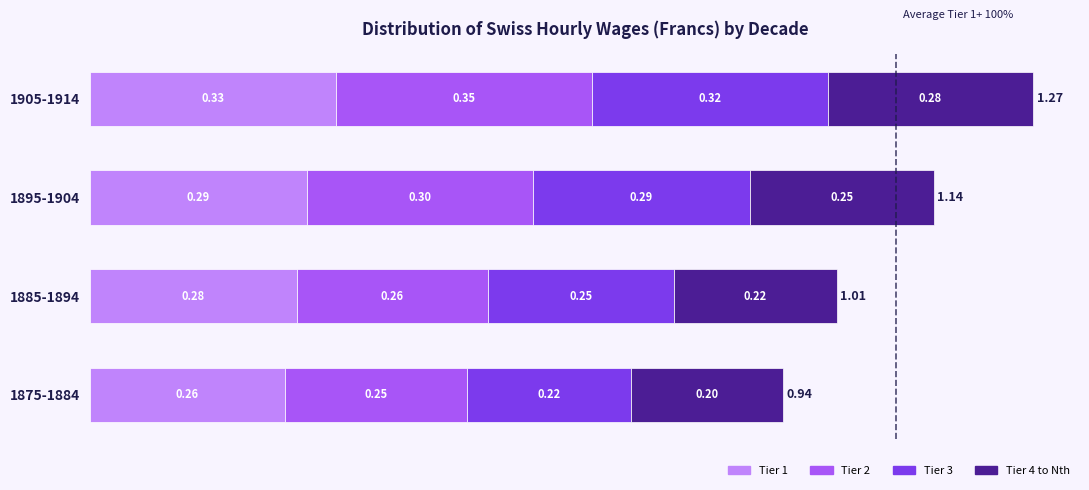

At which category is the sum across all series the highest?

1905-1914